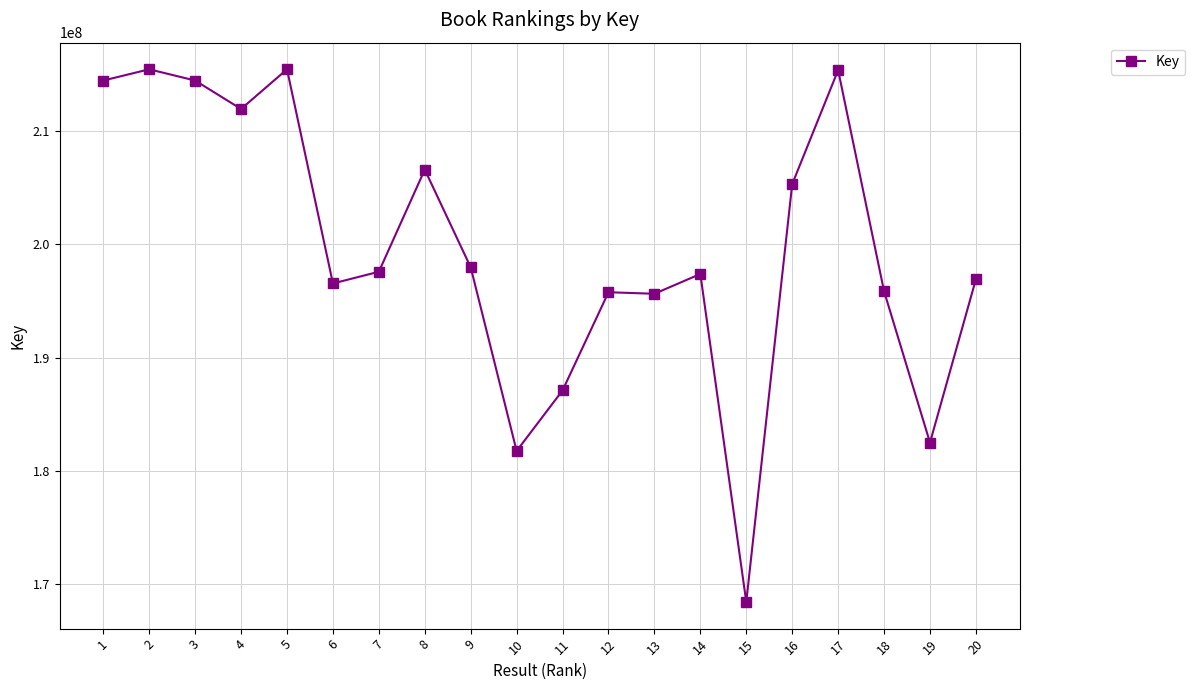

Count the number of data series in this chart.

1